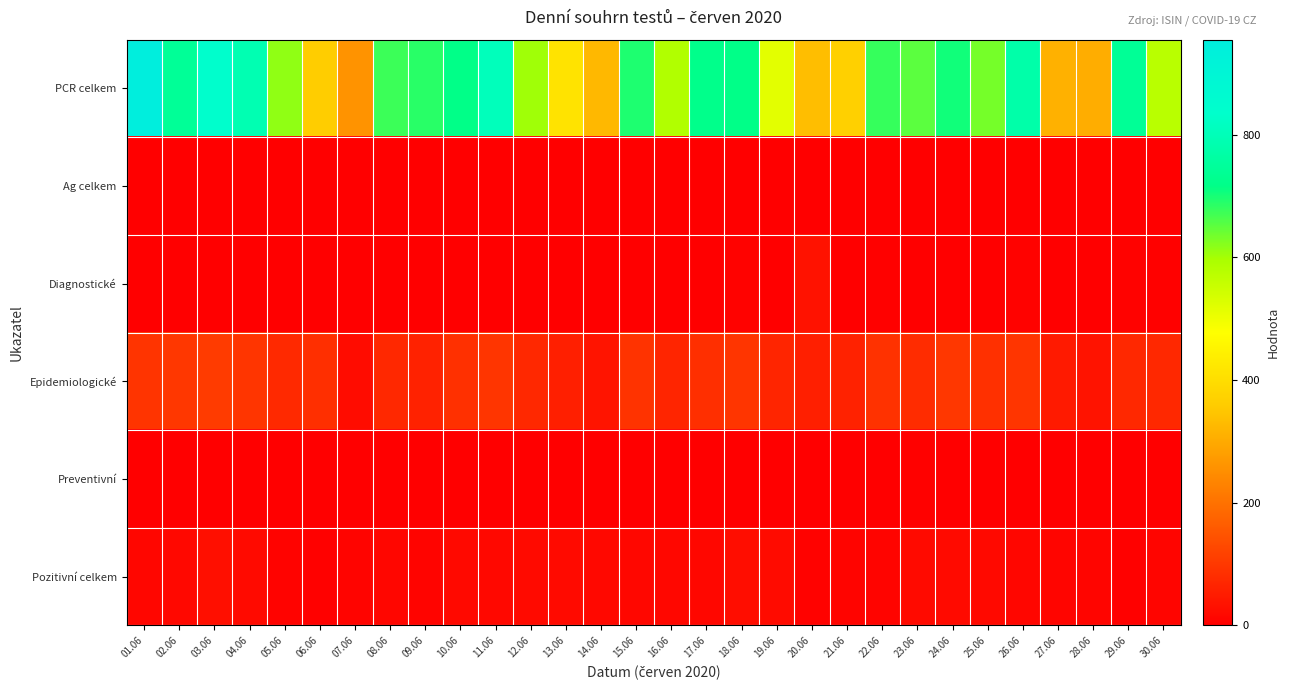

Reading right to left, what are all the values shown in this chart?

PCR celkem: 30.06=576	29.06=741	28.06=305	27.06=312	26.06=775	25.06=633	24.06=704	23.06=652	22.06=678	21.06=368	20.06=334	19.06=516	18.06=718	17.06=722	16.06=586	15.06=695	14.06=324	13.06=413	12.06=604	11.06=807	10.06=718	09.06=688	08.06=675	07.06=260	06.06=360	05.06=614	04.06=790	03.06=840	02.06=743	01.06=955
Ag celkem: 30.06=0	29.06=0	28.06=0	27.06=0	26.06=0	25.06=0	24.06=0	23.06=0	22.06=0	21.06=0	20.06=0	19.06=0	18.06=0	17.06=0	16.06=0	15.06=0	14.06=0	13.06=0	12.06=0	11.06=0	10.06=0	09.06=0	08.06=0	07.06=0	06.06=0	05.06=0	04.06=0	03.06=0	02.06=0	01.06=0
Diagnostické: 30.06=3	29.06=4	28.06=0	27.06=0	26.06=4	25.06=0	24.06=0	23.06=0	22.06=2	21.06=0	20.06=32	19.06=0	18.06=4	17.06=0	16.06=1	15.06=0	14.06=0	13.06=1	12.06=1	11.06=0	10.06=0	09.06=1	08.06=0	07.06=0	06.06=0	05.06=1	04.06=0	03.06=0	02.06=0	01.06=0
Epidemiologické: 30.06=71	29.06=72	28.06=34	27.06=47	26.06=95	25.06=86	24.06=97	23.06=79	22.06=88	21.06=60	20.06=57	19.06=66	18.06=94	17.06=84	16.06=66	15.06=90	14.06=36	13.06=57	12.06=71	11.06=94	10.06=86	09.06=61	08.06=72	07.06=24	06.06=85	05.06=73	04.06=95	03.06=106	02.06=97	01.06=92
Preventivní: 30.06=1	29.06=0	28.06=1	27.06=0	26.06=0	25.06=1	24.06=1	23.06=2	22.06=0	21.06=0	20.06=0	19.06=0	18.06=1	17.06=0	16.06=0	15.06=0	14.06=0	13.06=0	12.06=0	11.06=0	10.06=0	09.06=0	08.06=0	07.06=0	06.06=0	05.06=0	04.06=1	03.06=0	02.06=0	01.06=0
Pozitivní celkem: 30.06=10	29.06=3	28.06=11	27.06=10	26.06=13	25.06=17	24.06=19	23.06=19	22.06=9	21.06=9	20.06=5	19.06=22	18.06=26	17.06=14	16.06=14	15.06=14	14.06=15	13.06=19	12.06=19	11.06=16	10.06=17	09.06=9	08.06=13	07.06=8	06.06=2	05.06=7	04.06=19	03.06=29	02.06=16	01.06=13